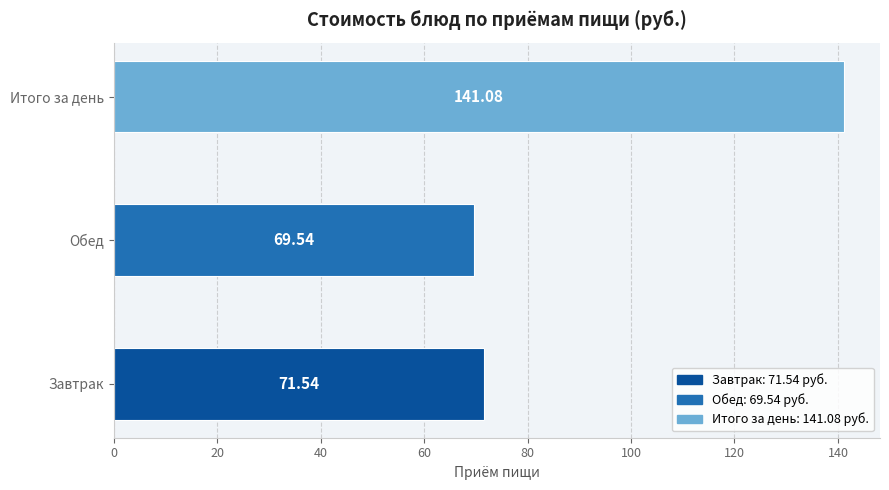

Are the bars grouped side by side (vs. stacked)?

No